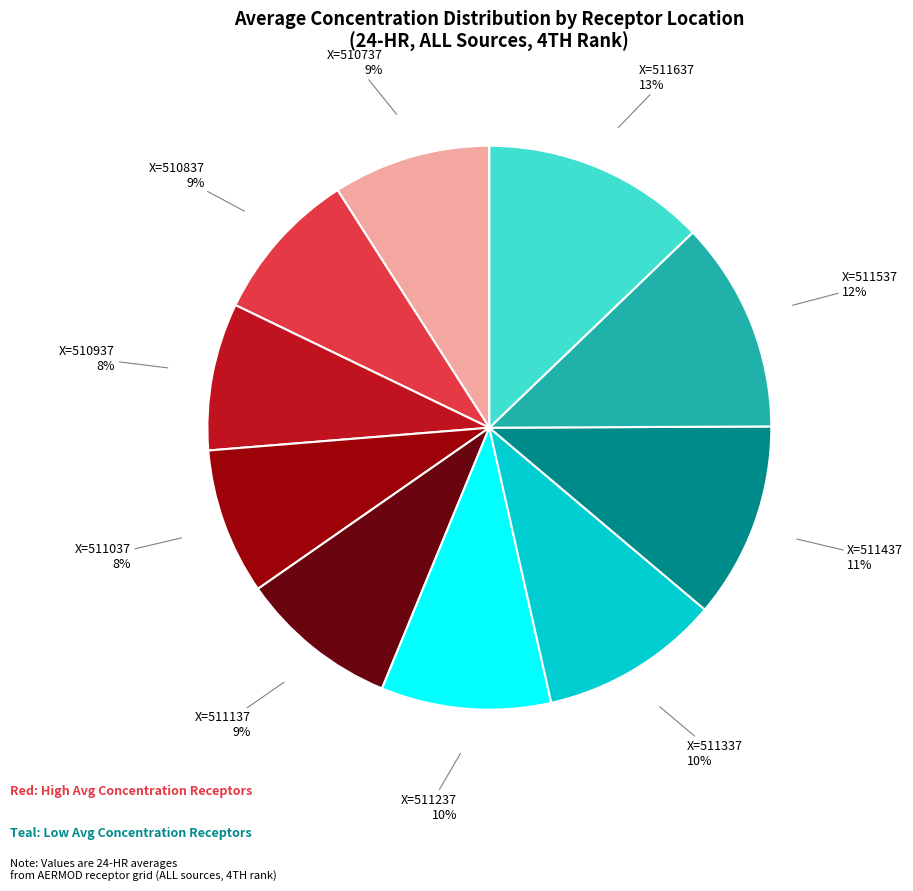

Count the number of slices in the pie.

10